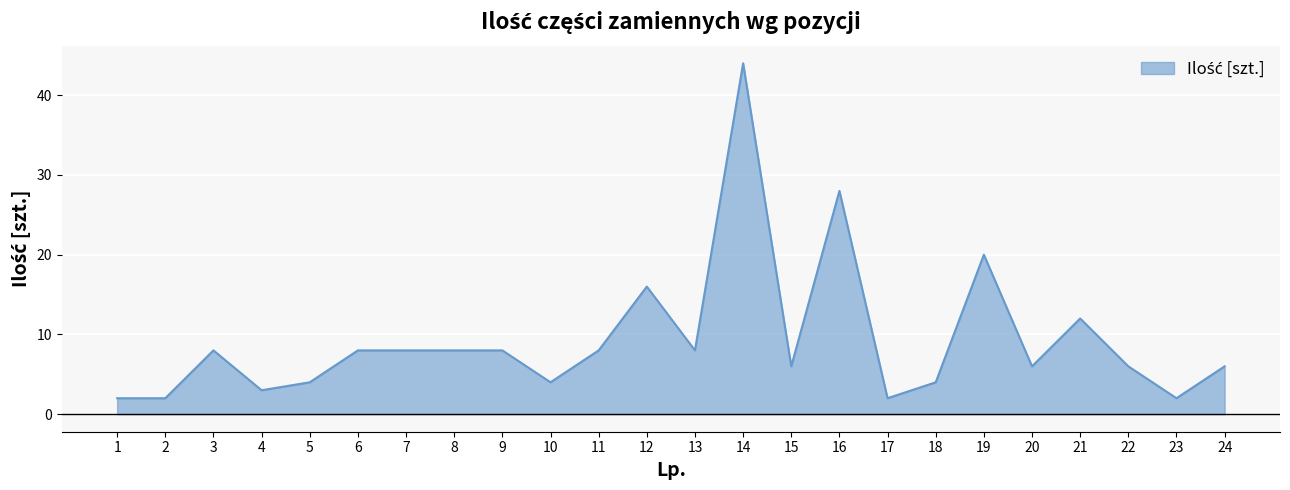

Reading right to left, list all the values displayed in this chart.

24=6	23=2	22=6	21=12	20=6	19=20	18=4	17=2	16=28	15=6	14=44	13=8	12=16	11=8	10=4	9=8	8=8	7=8	6=8	5=4	4=3	3=8	2=2	1=2